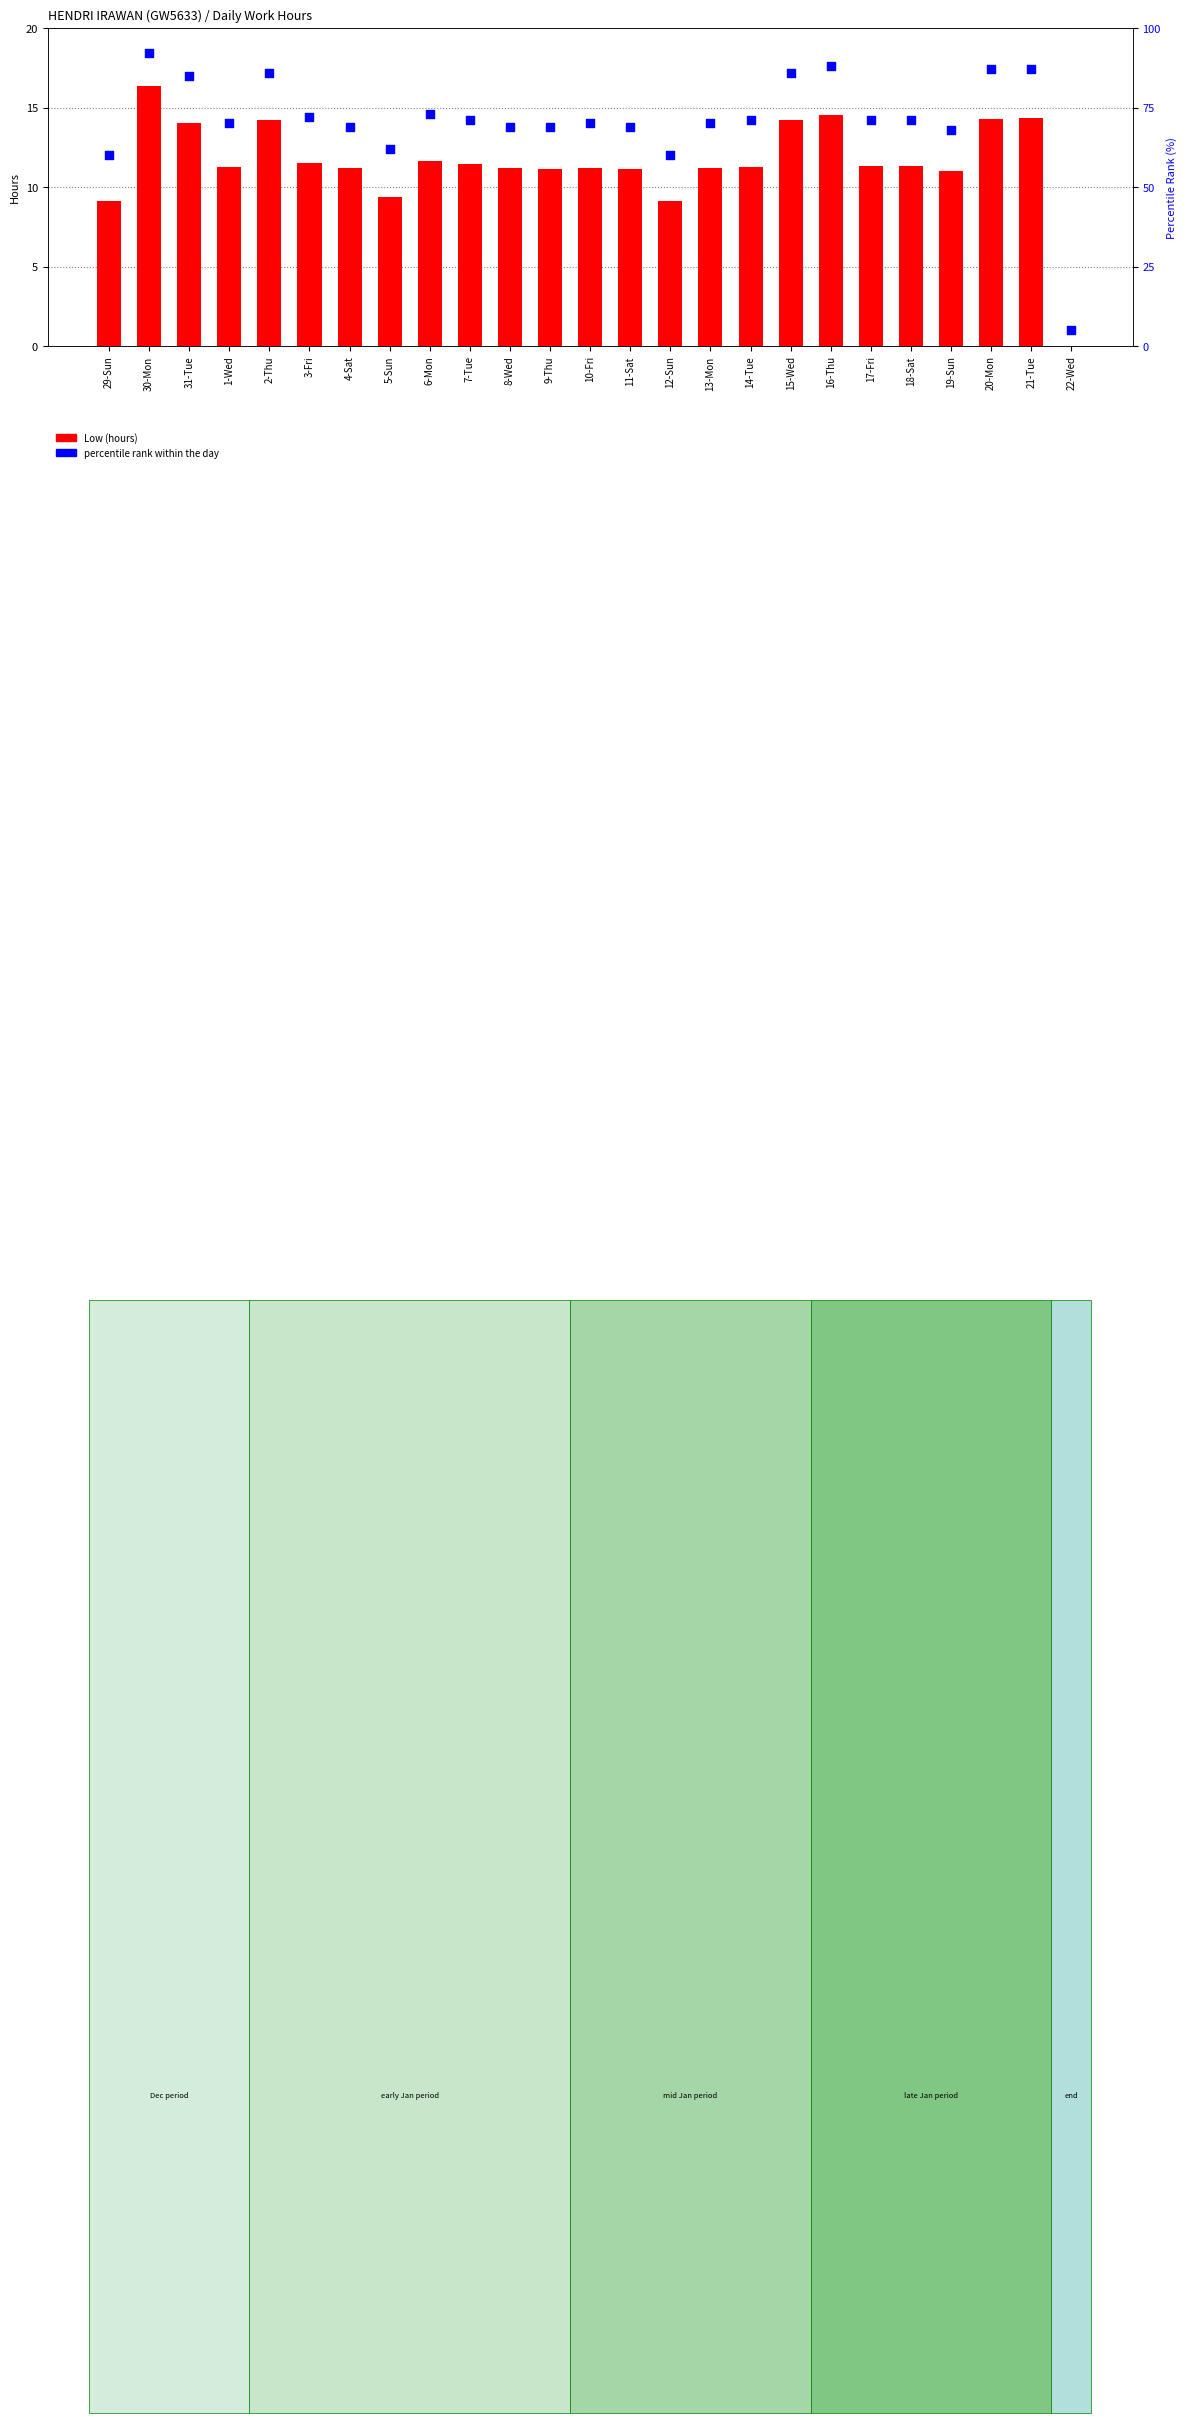

At how many categories does at least one series exceed 71?

9